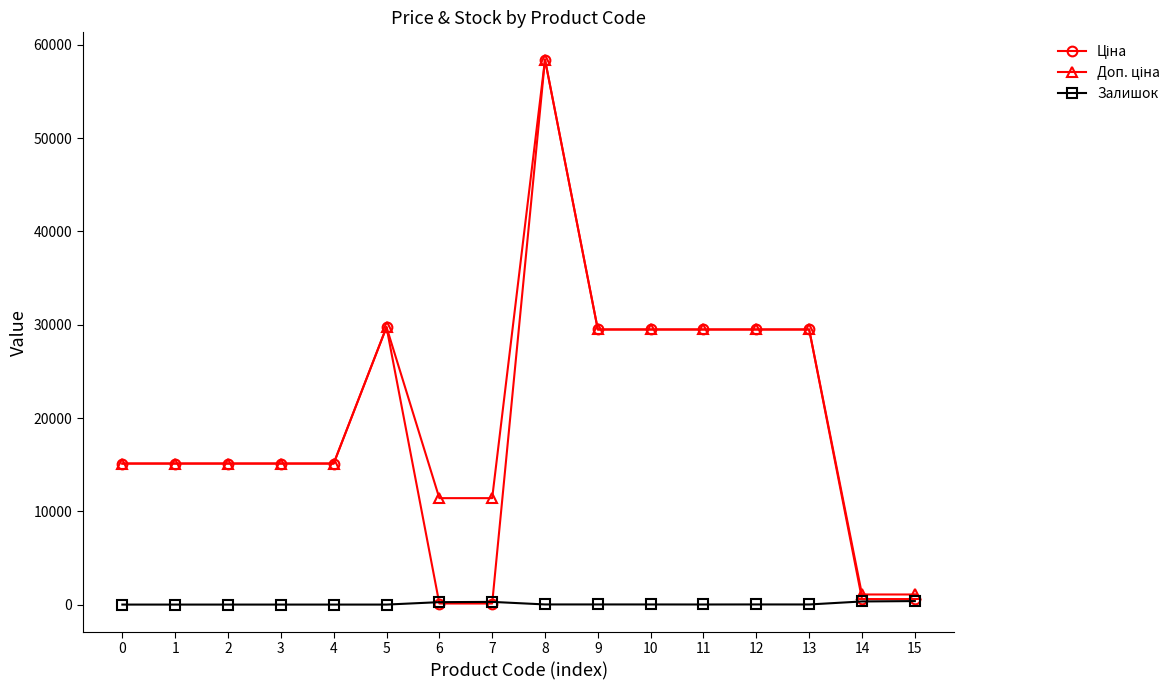

What is the difference between the highest and lowest values at 4?

15120.0